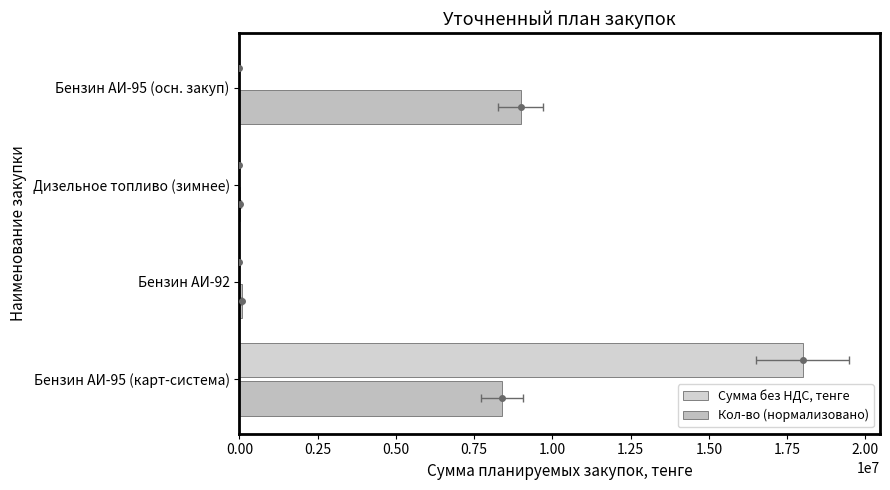

How many bars are there in each group?

2